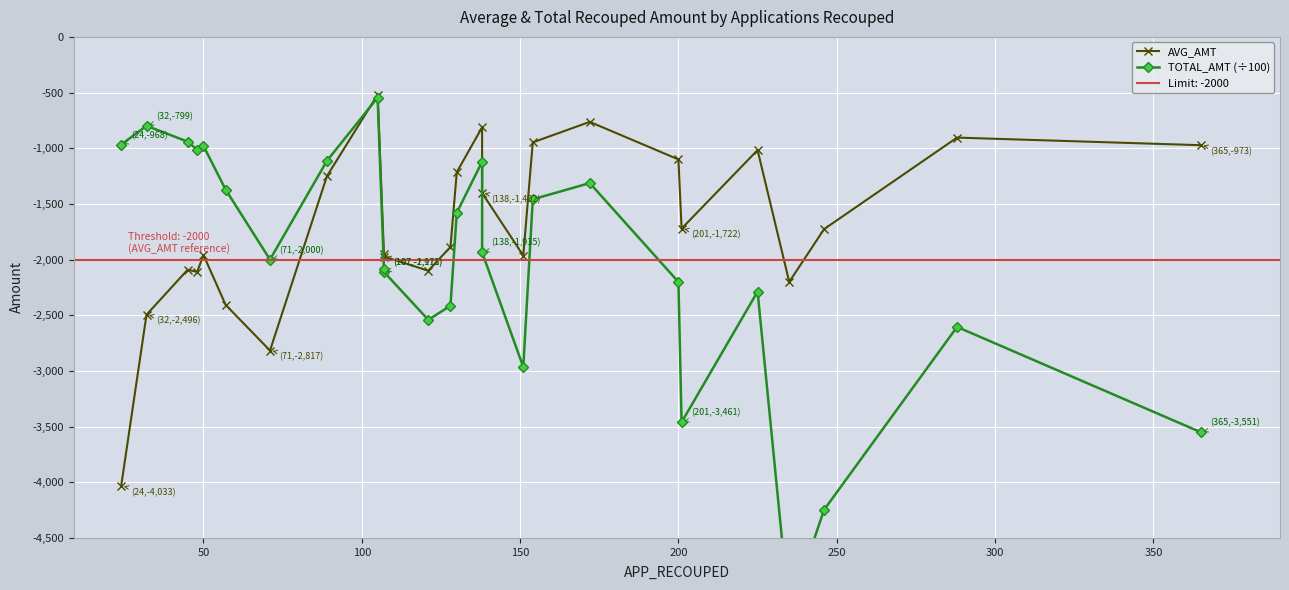

The TOTAL_AMT (÷100) series shows -919.3 at 14. True or false?

False